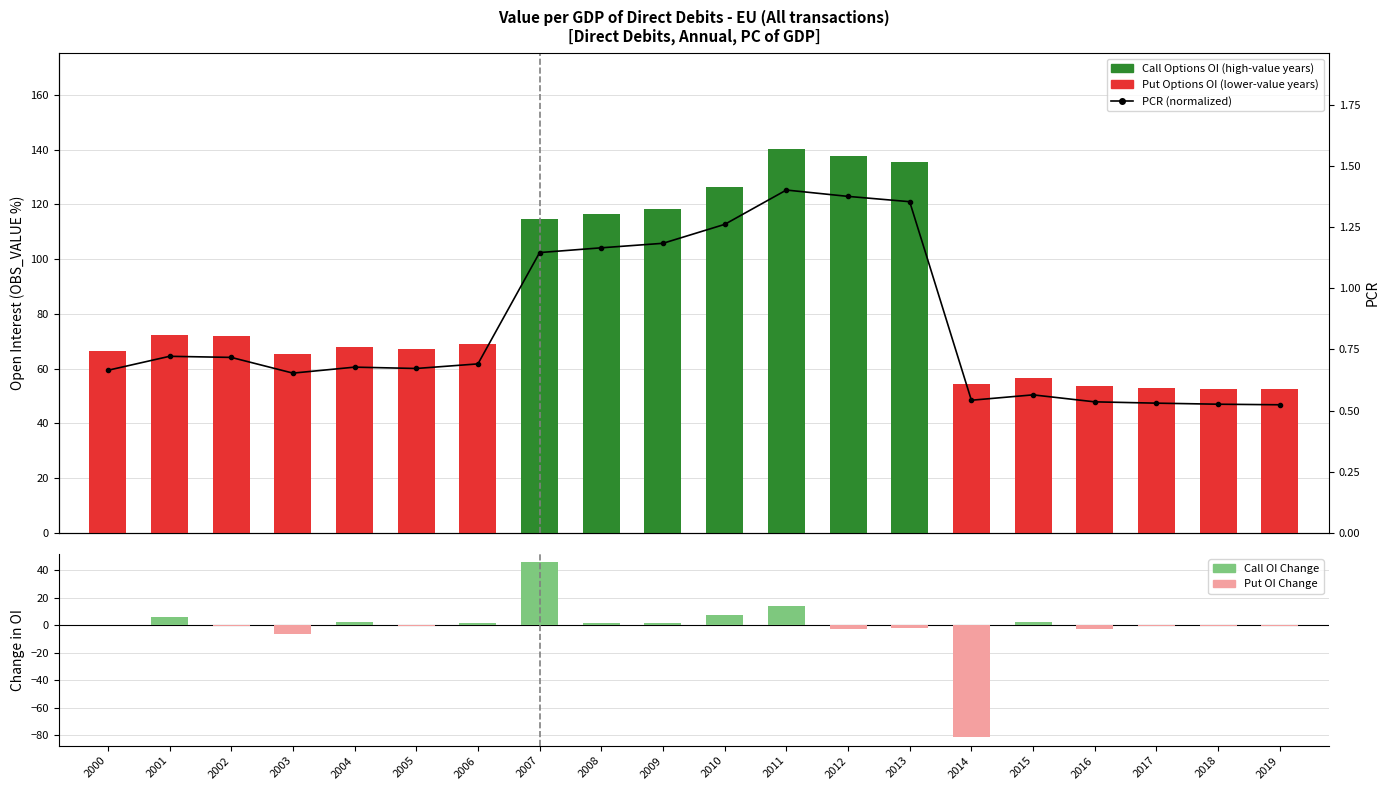

Reading left to right, transcribe all the data shown in this chart.

0.7	0.7	0.7	0.7	0.7	0.7	0.7	1.1	1.2	1.2	1.3	1.4	1.4	1.4	0.5	0.6	0.5	0.5	0.5	0.5